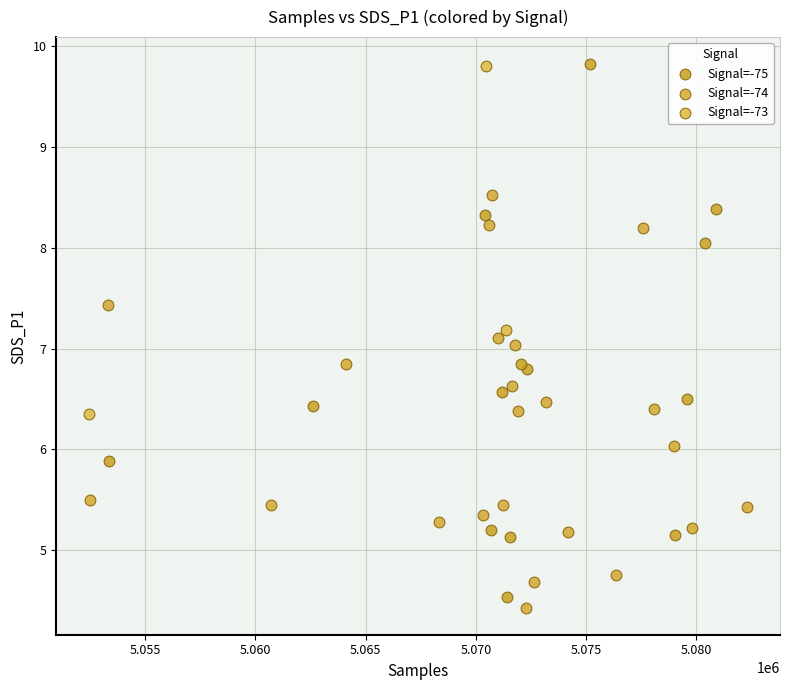

Which series has the widest spread of Y values?

Signal=-75